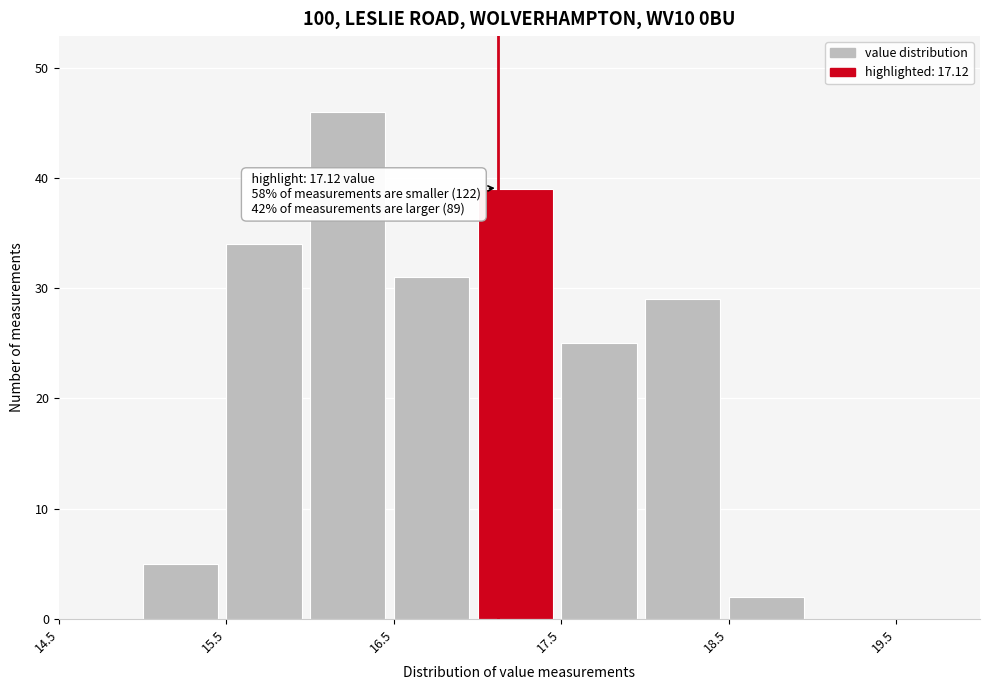

Which range on the x-axis has the tallest bar?

16.0 to 16.5